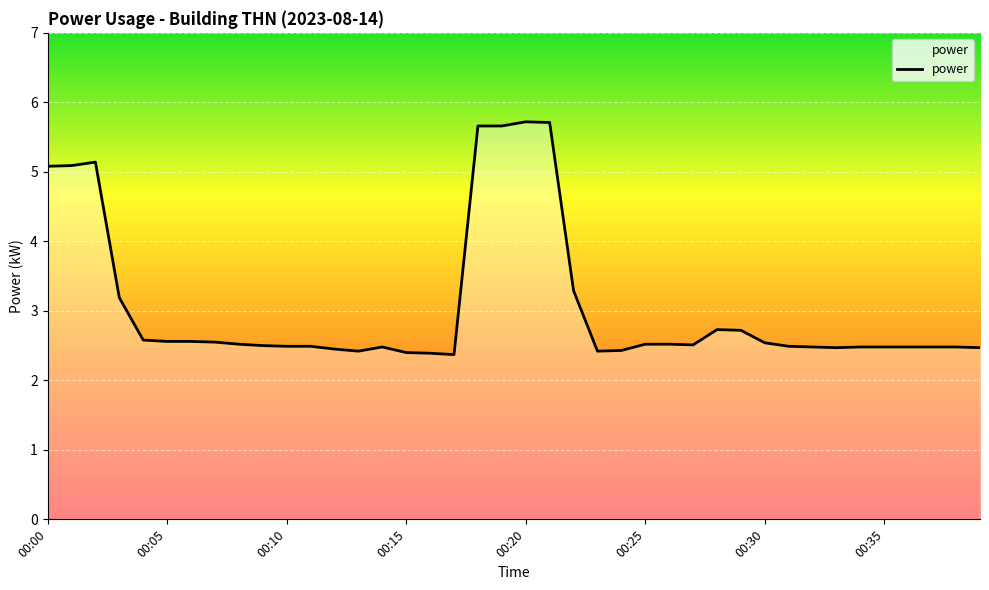

What is the maximum value shown in the chart?

5.7